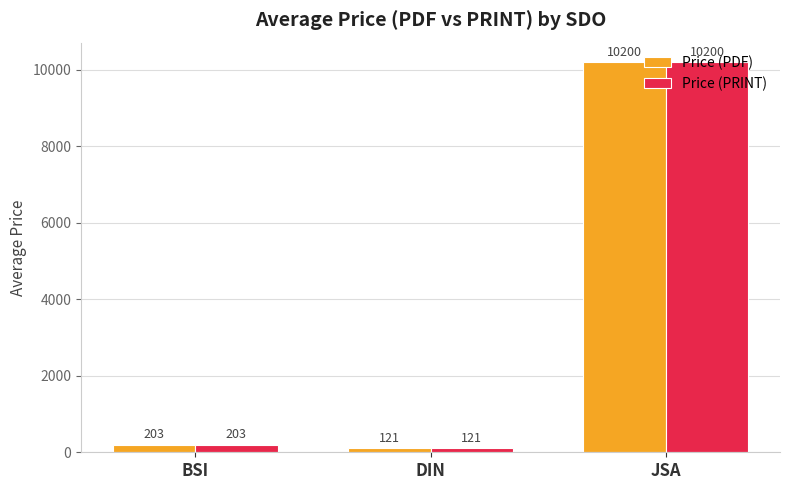

What is the smallest value displayed?

121.2